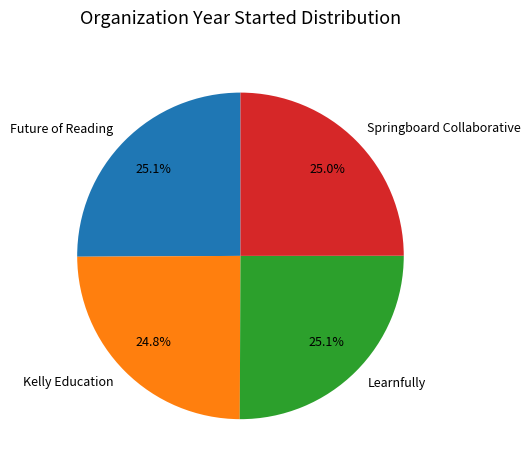

Is it true that Springboard Collaborative is 25% of the pie?

True